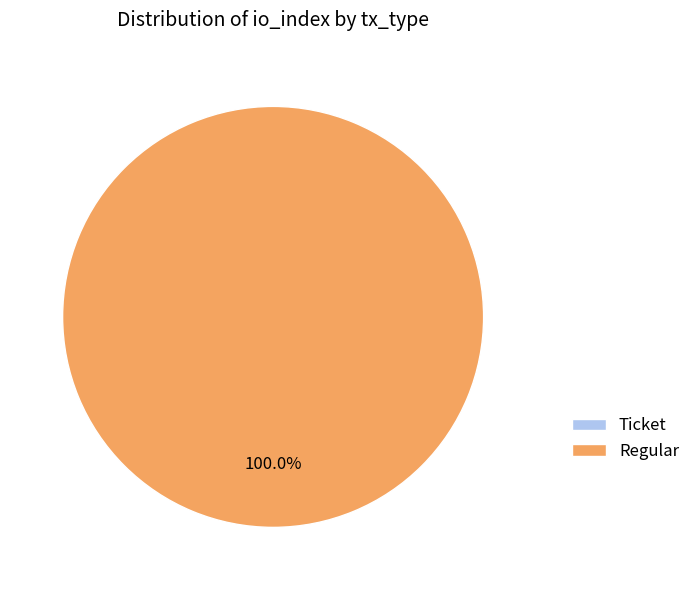

Does Regular represent more than half of the total?

Yes